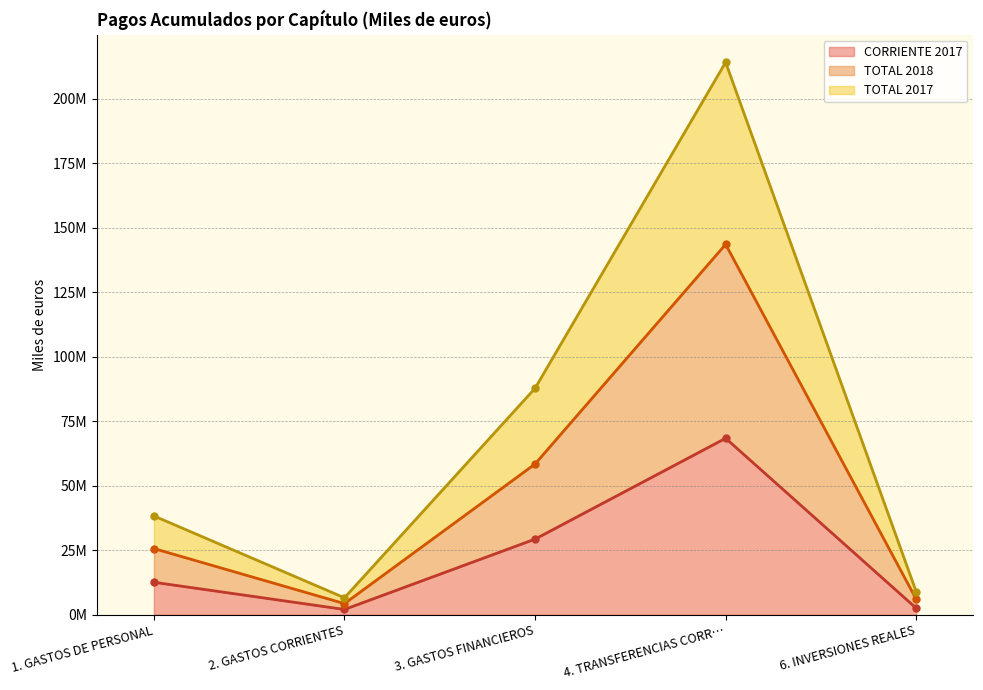

Reading left to right, transcribe all the data shown in this chart.

CORRIENTE 2017: 12618479	2078845	29334924	68404158	2574920
TOTAL 2018: 25670873	4336166	58430418	143535810	6060266
TOTAL 2017: 38310382	6591579	87767184	214074537	8967115